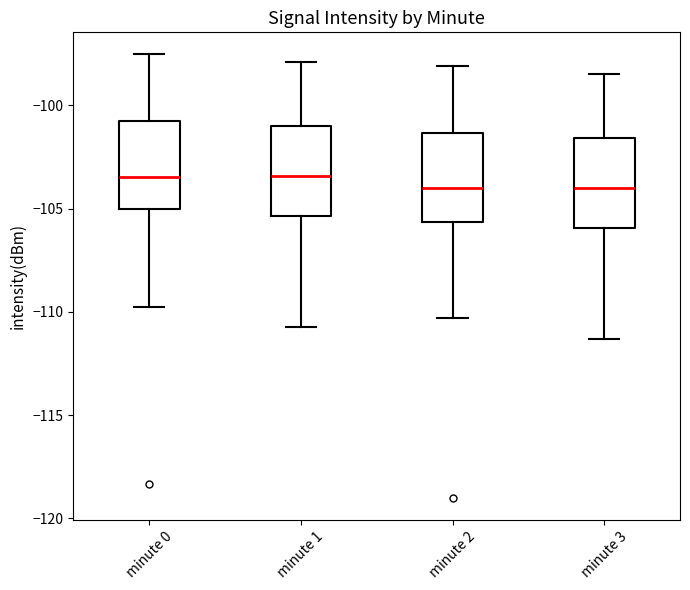

Where does the median line of the box for minute 3 sit on the y-axis? The values are not printed on the chart, so give them approximately, as read against the axis.

-104.0